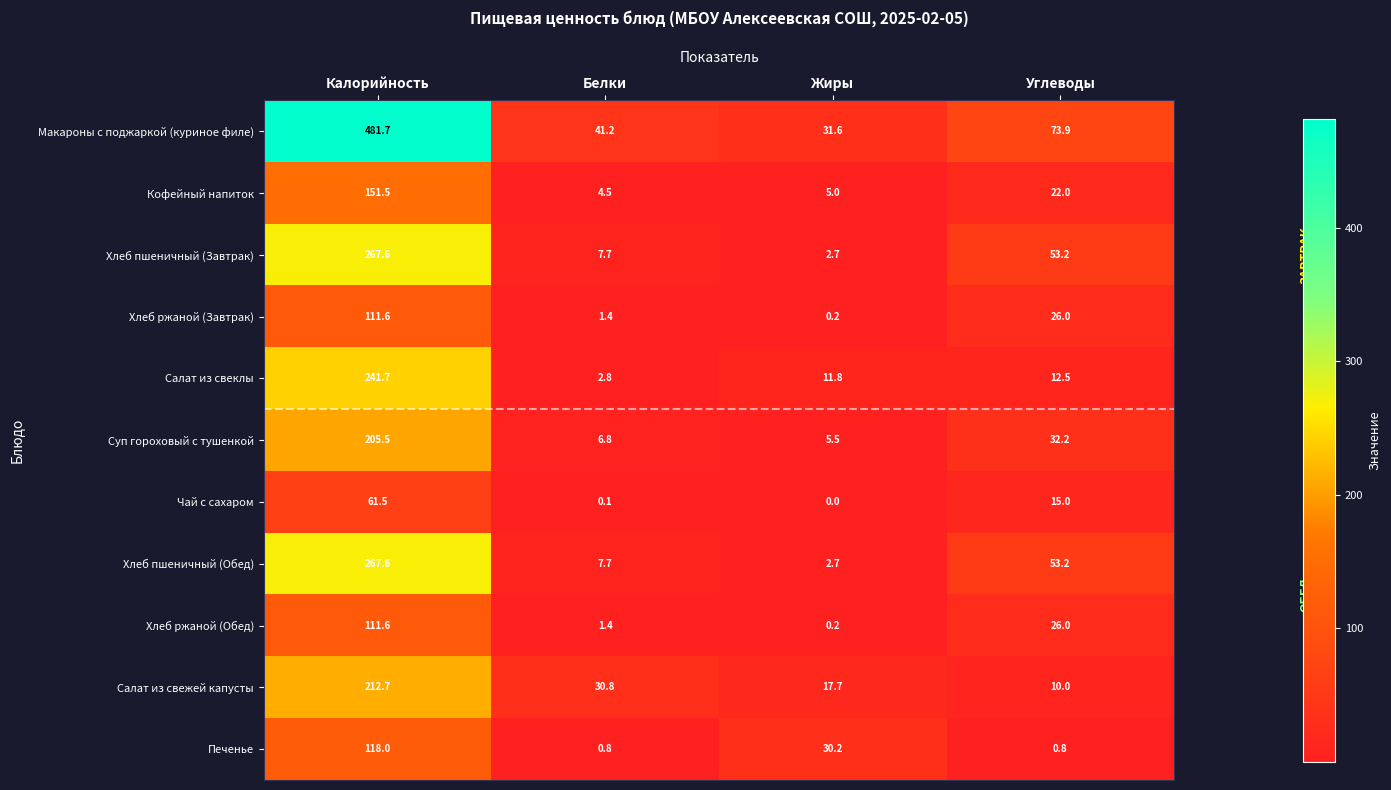

List the labels in order of Хлеб пшеничный (Обед) value, smallest first.

Жиры, Белки, Углеводы, Калорийность